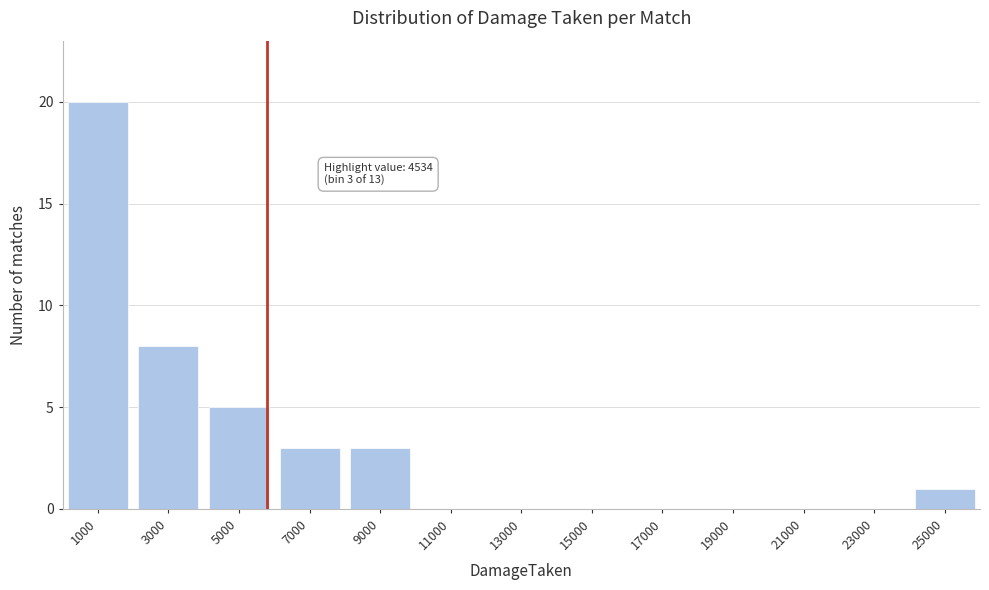

Reading left to right, transcribe all the data shown in this chart.

1000=20	3000=8	5000=5	7000=3	9000=3	11000=0	13000=0	15000=0	17000=0	19000=0	21000=0	23000=0	25000=1